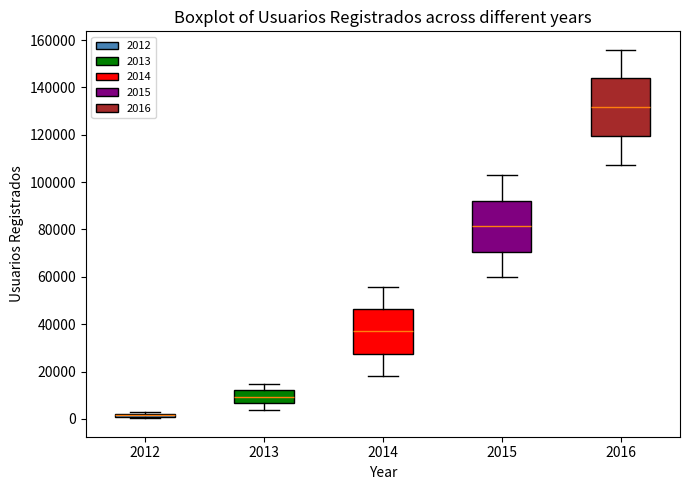

Where does the upper whisker of the box at x = 2015 end on the y-axis? The values are not printed on the chart, so give them approximately, as read against the axis.

102000